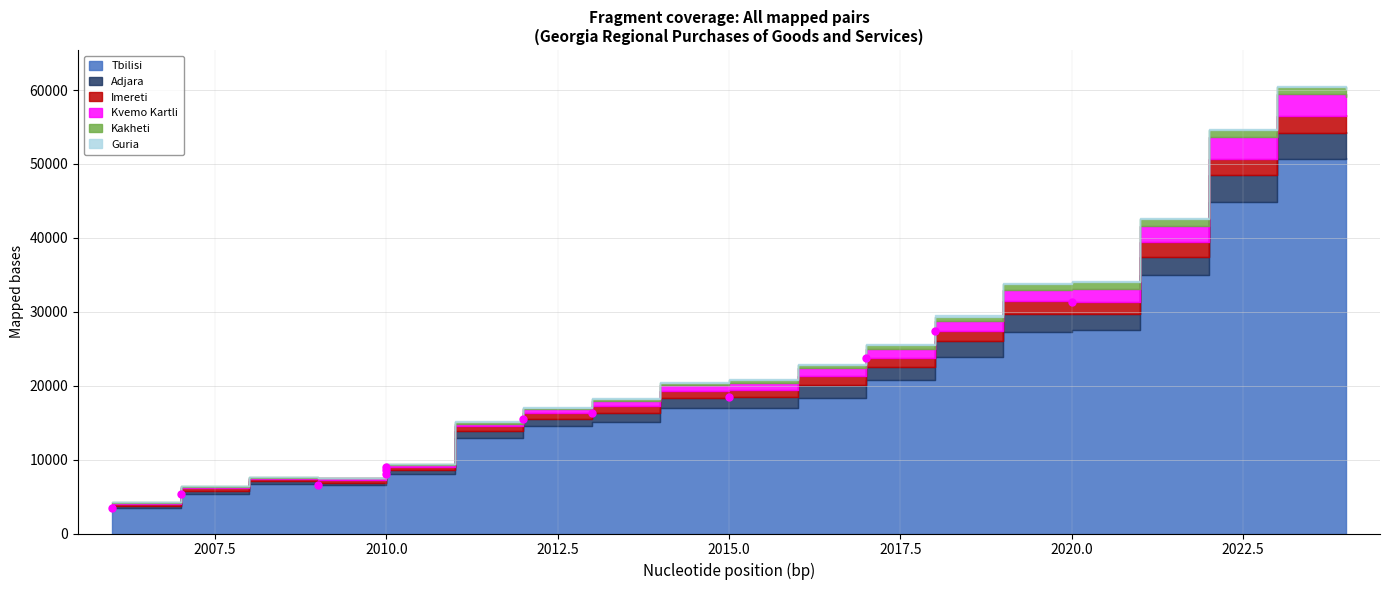

Which series has the largest total across all categories?

Tbilisi